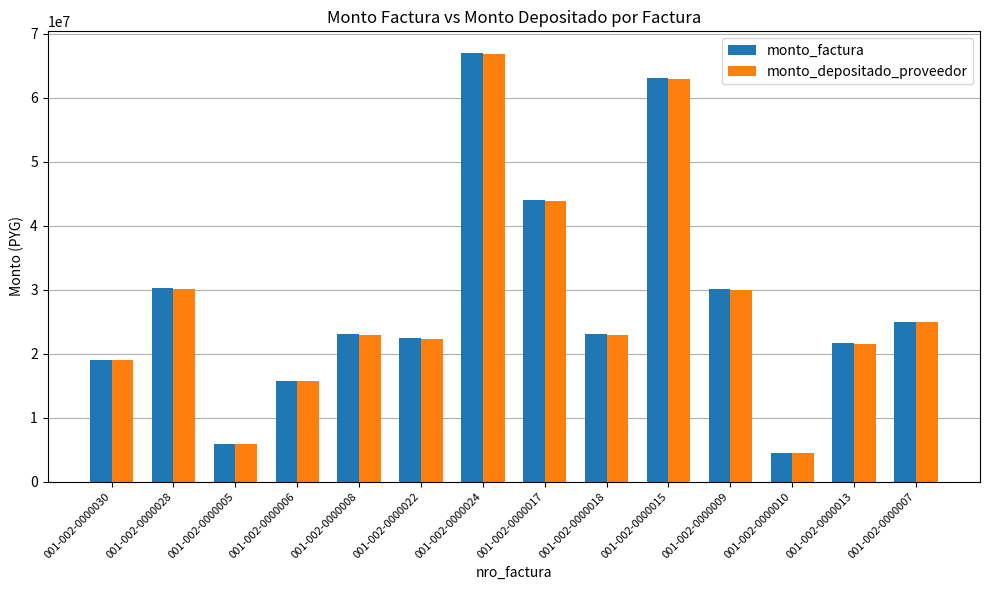

What is the total value across all series at 001-002-0000009?

59955449